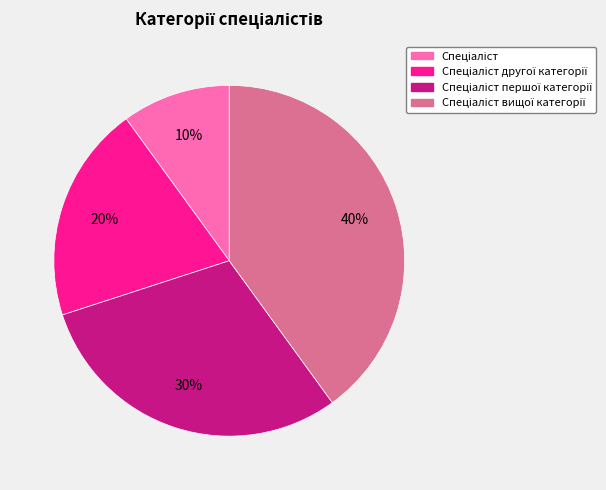

To the nearest percent, what is the difference between the largest and smallest slice percentages?

30%